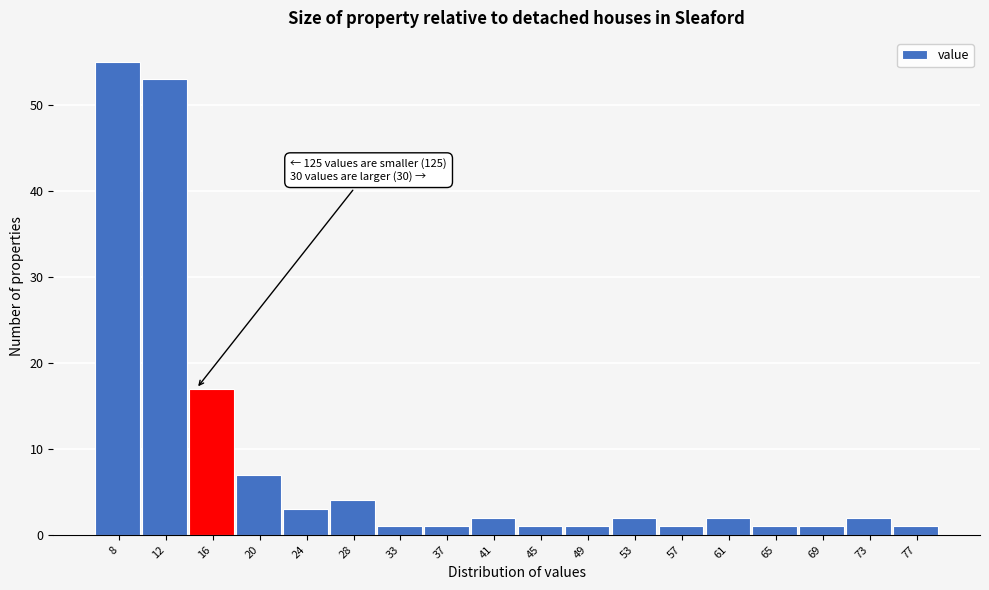

Which range on the x-axis has the tallest bar?

6.5 to 10.5